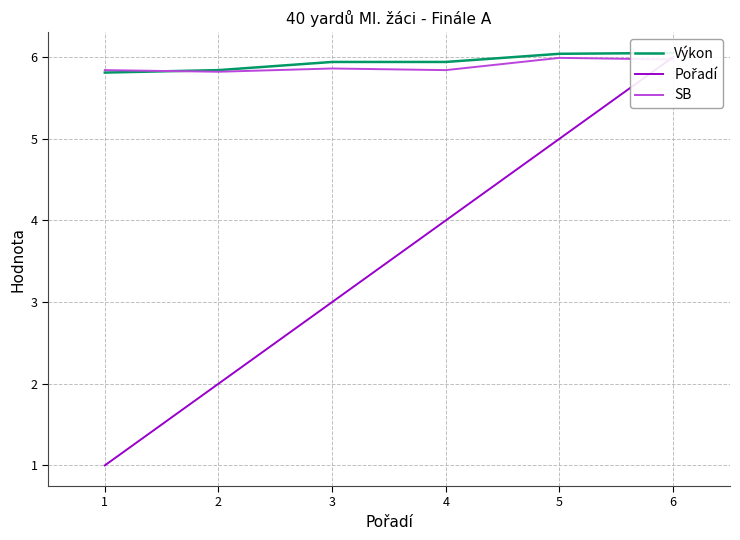

Reading left to right, transcribe all the data shown in this chart.

Výkon: 1=5.8	2=5.8	3=5.9	4=5.9	5=6.0	6=6.0
Pořadí: 1=1.0	2=2.0	3=3.0	4=4.0	5=5.0	6=6.0
SB: 1=5.8	2=5.8	3=5.9	4=5.8	5=6.0	6=6.0